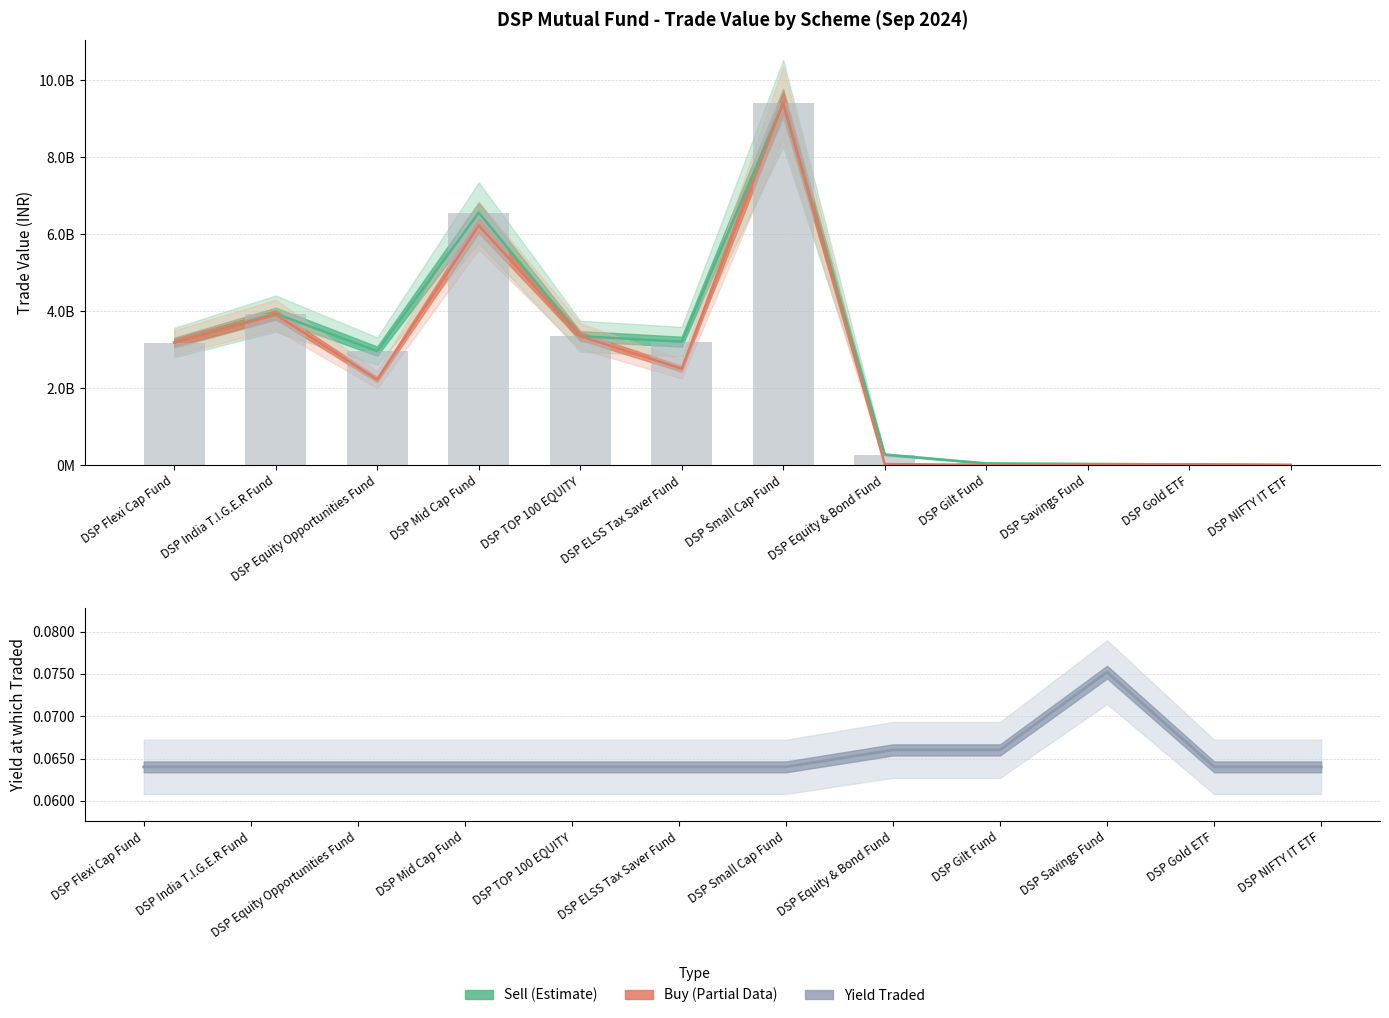

Rank the categories by Yield Traded value from lowest to highest.

DSP Flexi Cap Fund, DSP India T.I.G.E.R Fund, DSP Equity Opportunities Fund, DSP Mid Cap Fund, DSP TOP 100 EQUITY, DSP ELSS Tax Saver Fund, DSP Small Cap Fund, DSP Gold ETF, DSP NIFTY IT ETF, DSP Equity & Bond Fund, DSP Gilt Fund, DSP Savings Fund